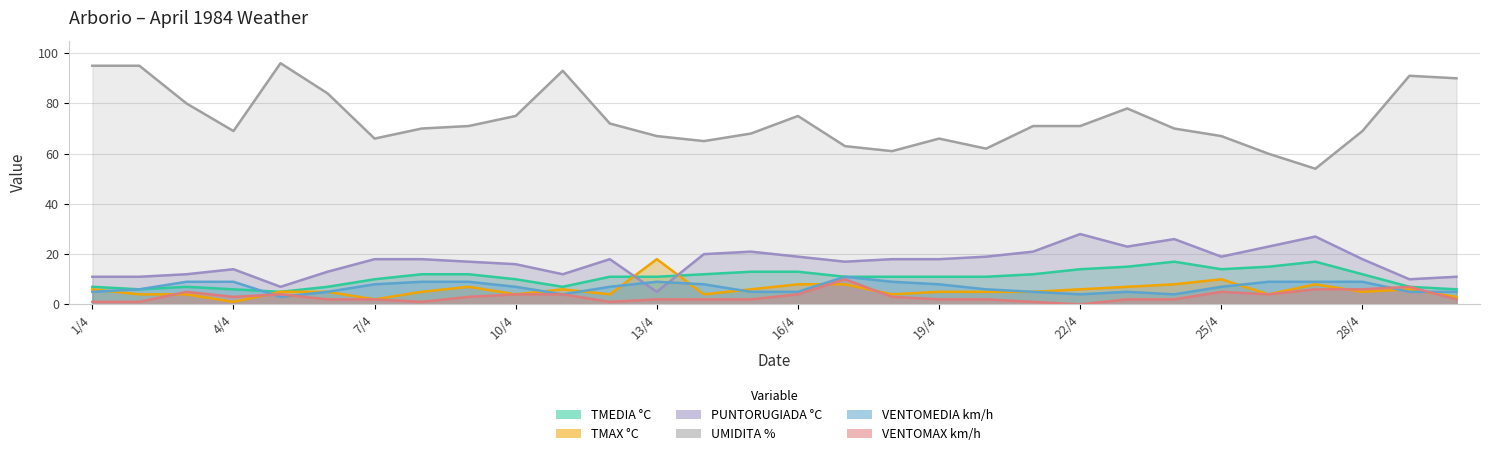

What position from the left is 5/4?

5